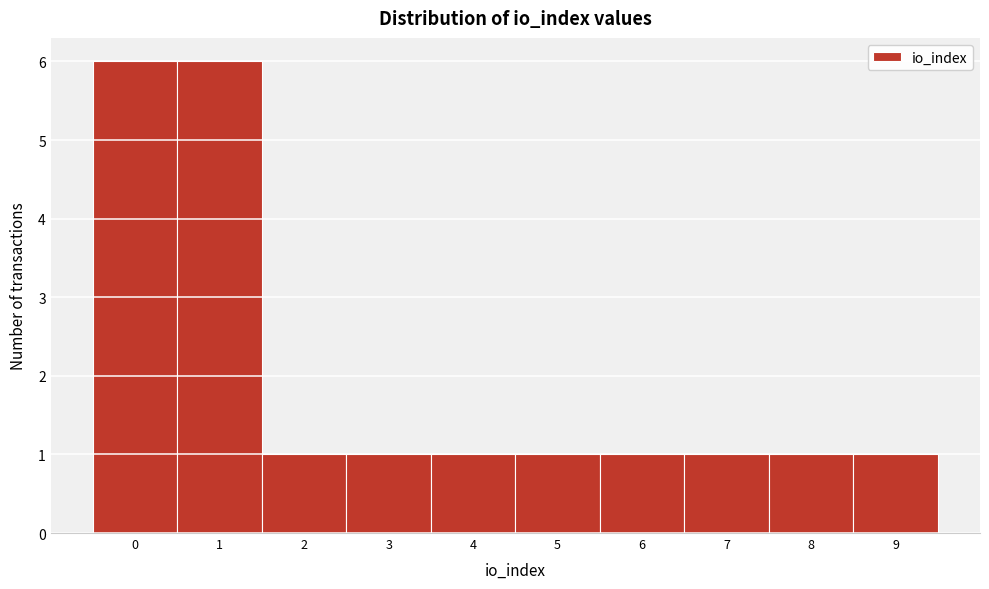

Reading left to right, transcribe all the data shown in this chart.

6	6	1	1	1	1	1	1	1	1